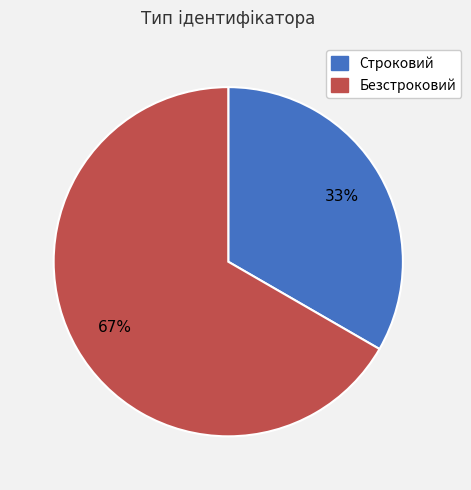

Which category accounts for the majority?

Безстроковий